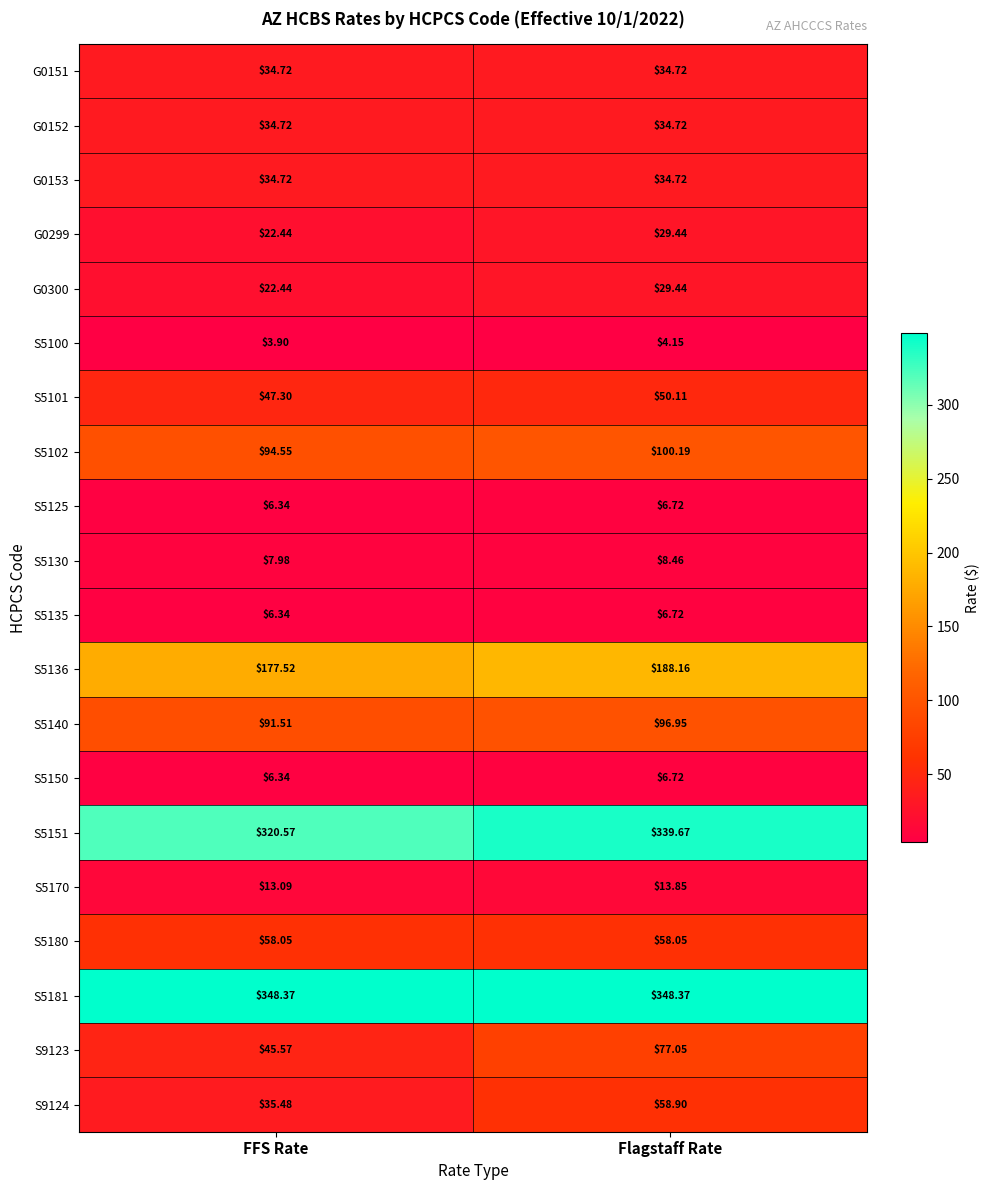

Rank the categories by S5150 value from highest to lowest.

Flagstaff Rate, FFS Rate